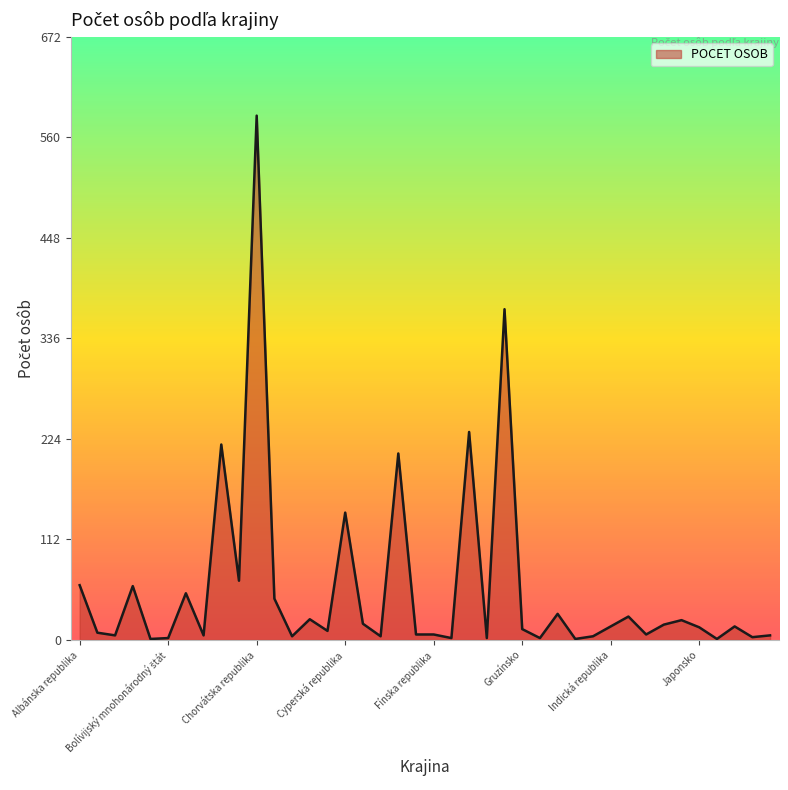

How many values are below 14?

20